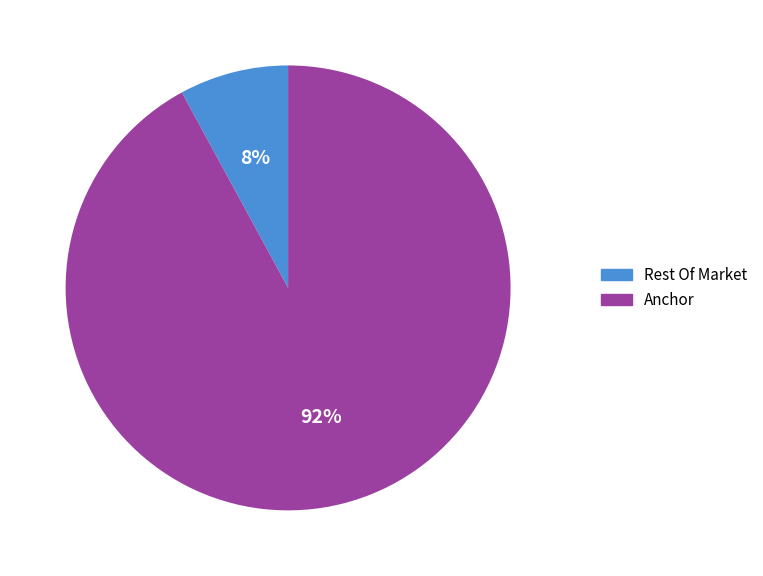

Is it true that Rest Of Market is 1% of the pie?

False